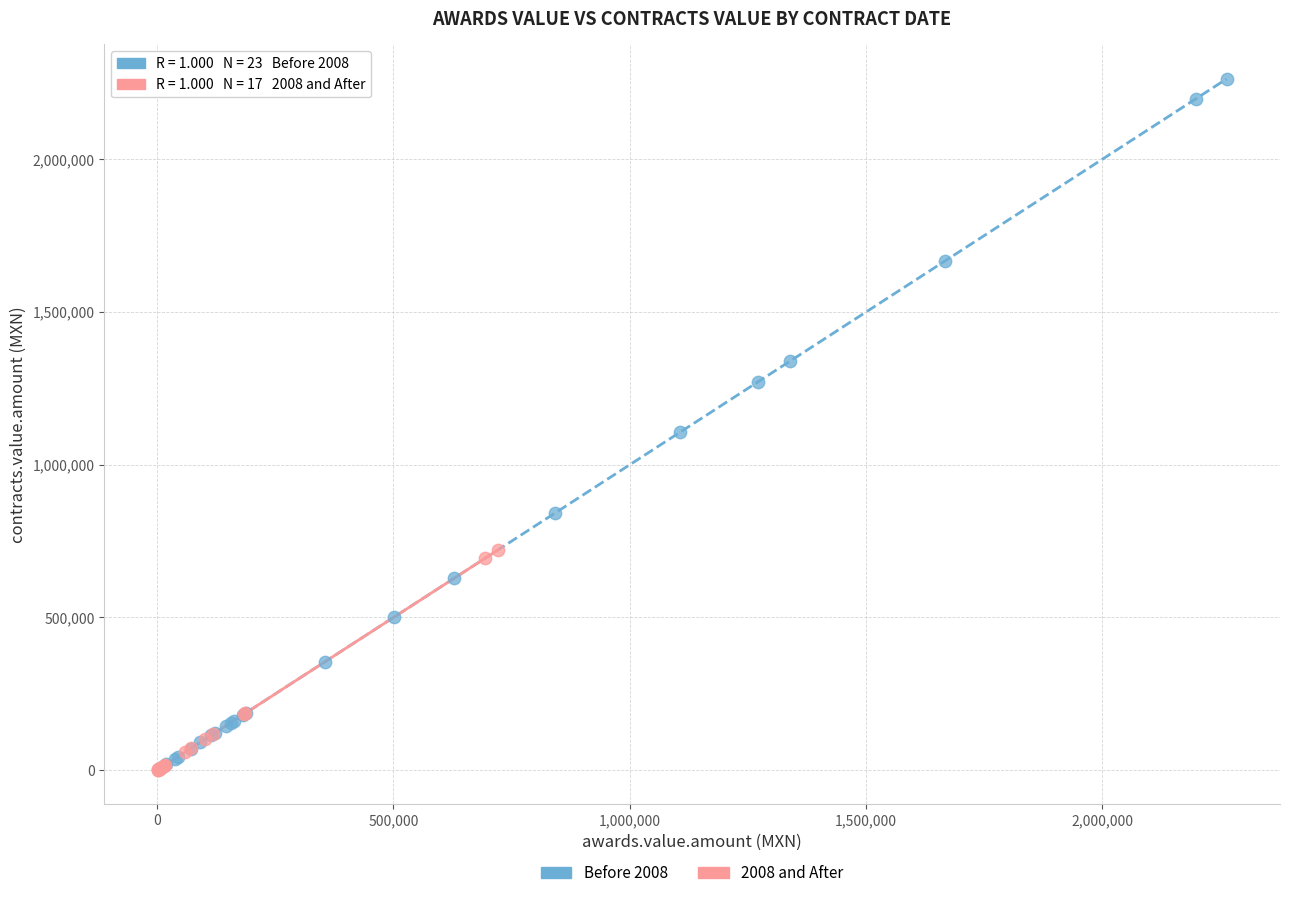

Which series contains the highest Y value?

Before 2008